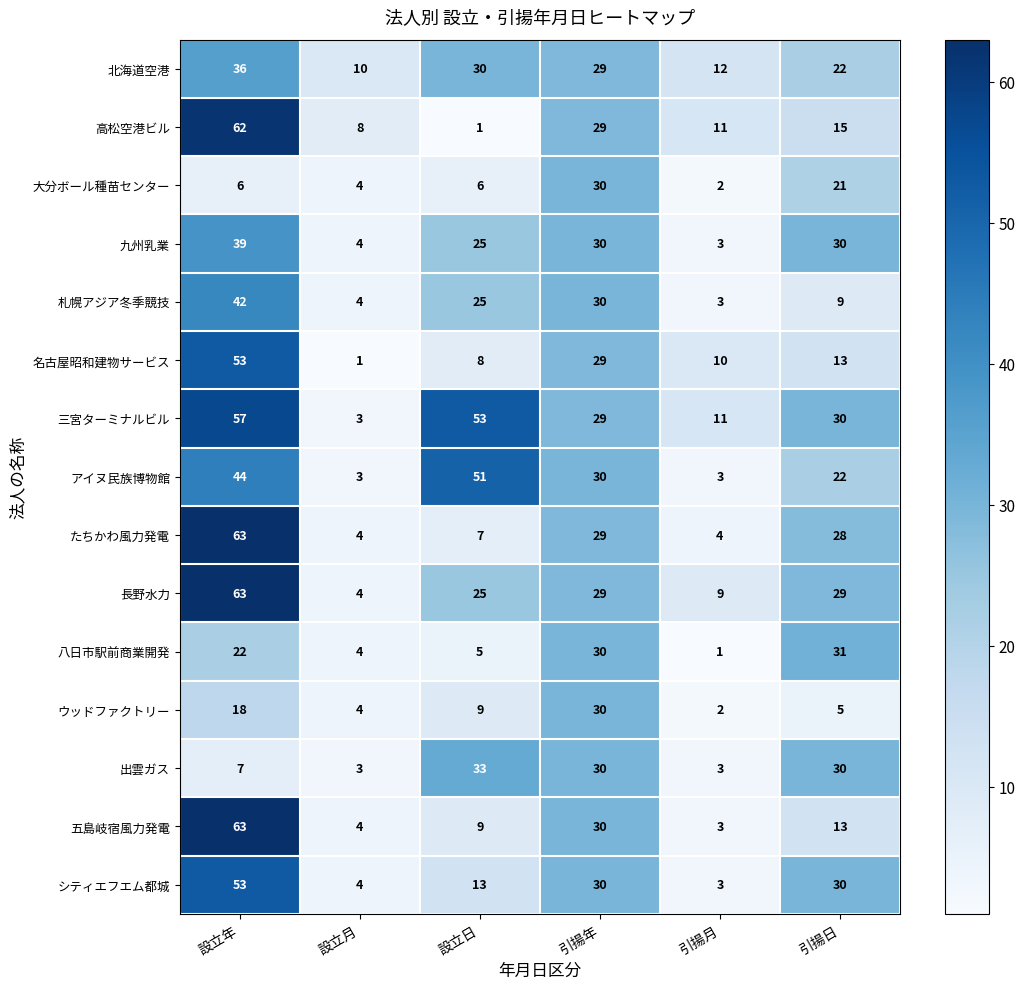

What is the difference between the highest and lowest values at 引揚日?

26